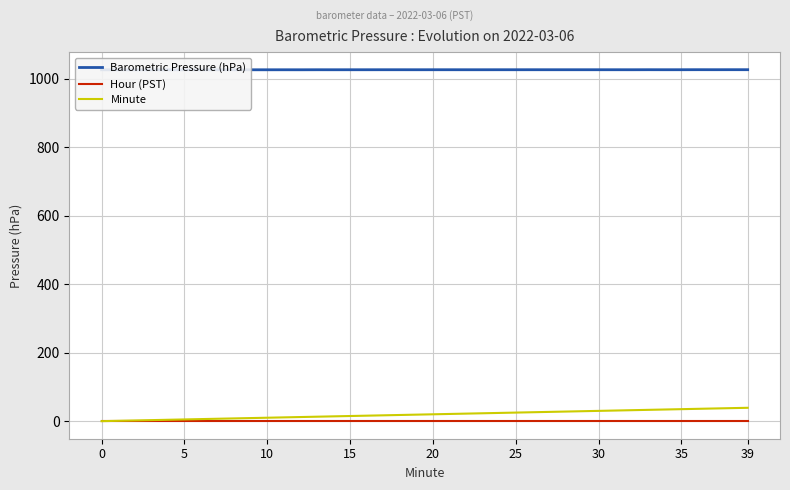

True or false: Hour (PST) has a value of 0 at 39.

True